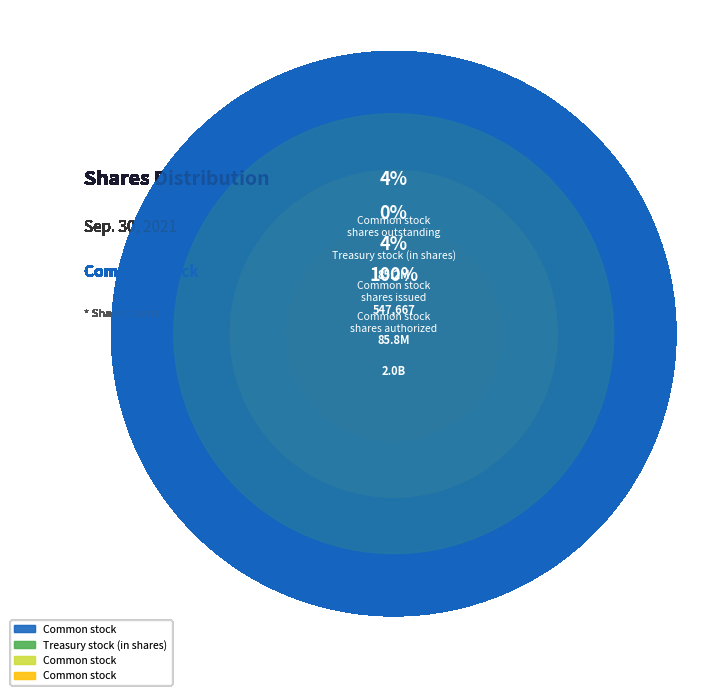

Is Common stock, shares authorized the majority of the pie?

Yes